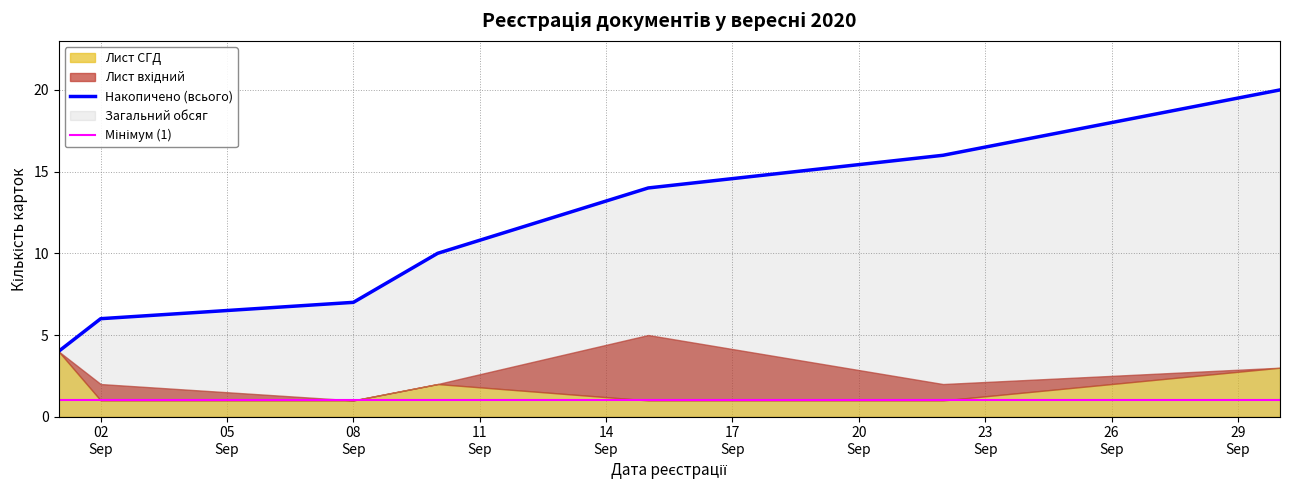

What is the highest value of the Мінімум (1) series?

1